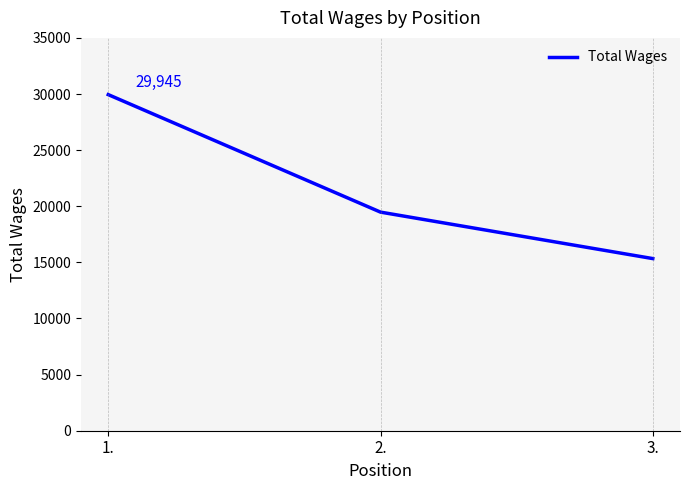

True or false: the data shows 25486.4 at 2..

False